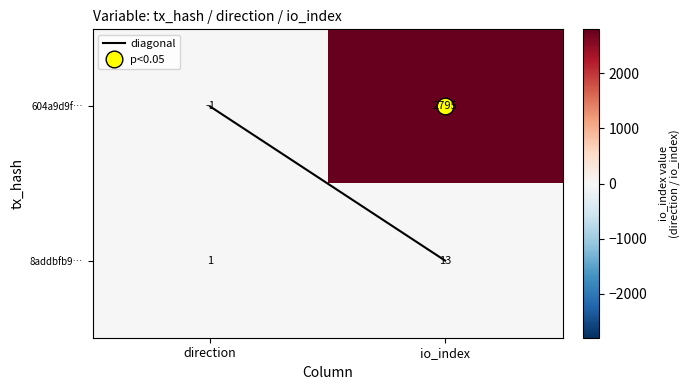

Which category has the lowest value in the 604a9d9f… series?

direction